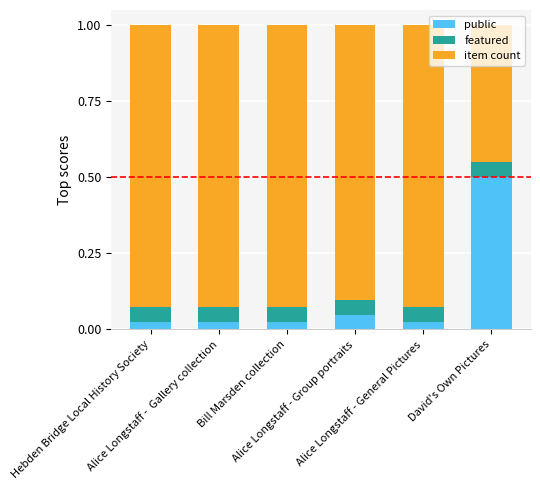

What is the sum of all public values?

0.6